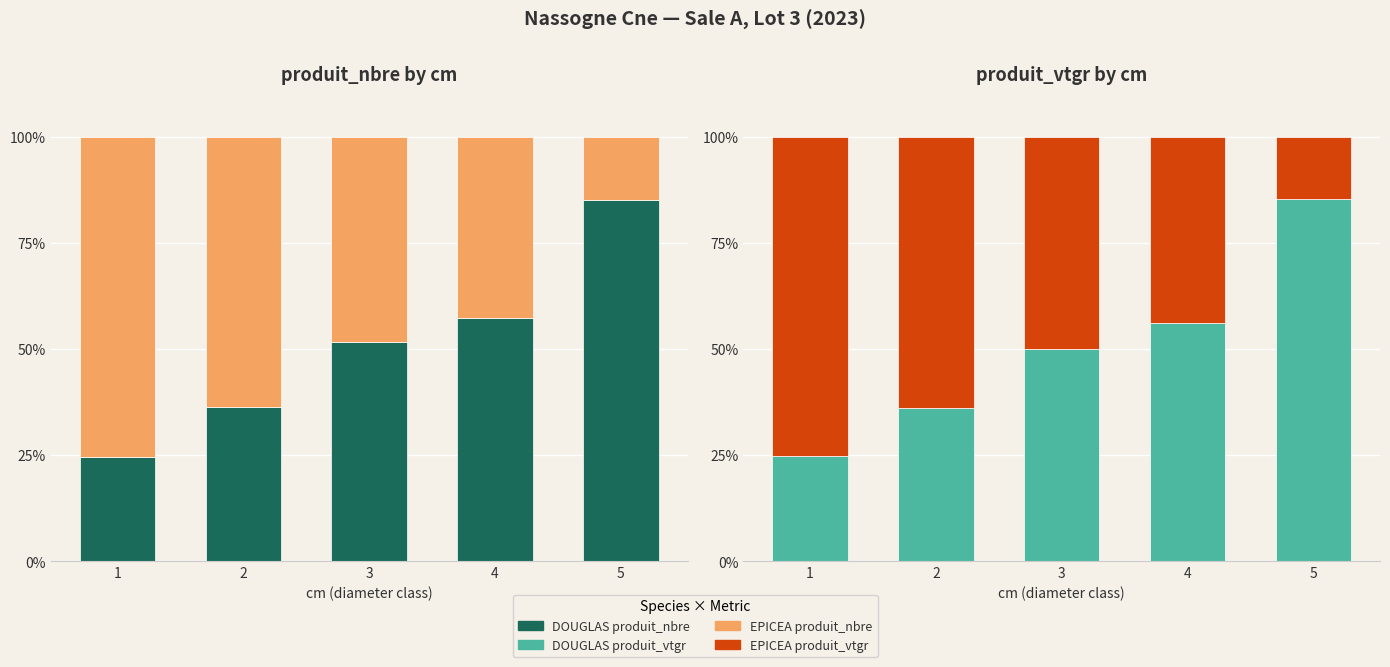

Reading left to right, list all the values displayed in this chart.

DOUGLAS produit_nbre: 1=24.6	2=36.3	3=51.6	4=57.4	5=85.0
EPICEA produit_nbre: 1=75.4	2=63.7	3=48.4	4=42.6	5=15.0
DOUGLAS produit_vtgr: 1=24.9	2=36.2	3=50.1	4=56.2	5=85.3
EPICEA produit_vtgr: 1=75.1	2=63.8	3=49.9	4=43.8	5=14.7